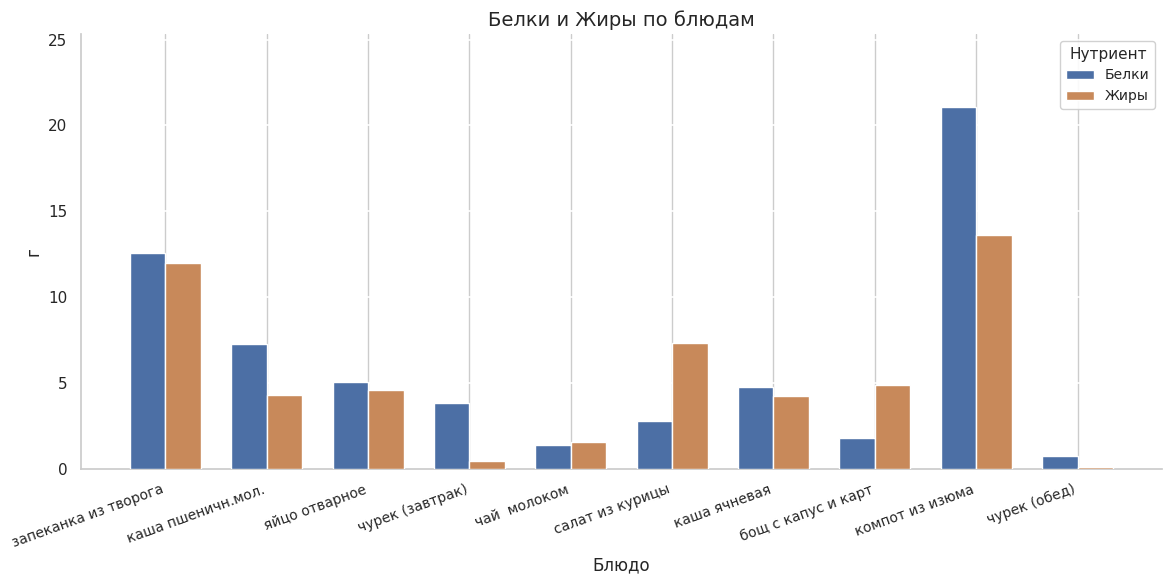

What are all the series names shown in the legend?

Белки, Жиры